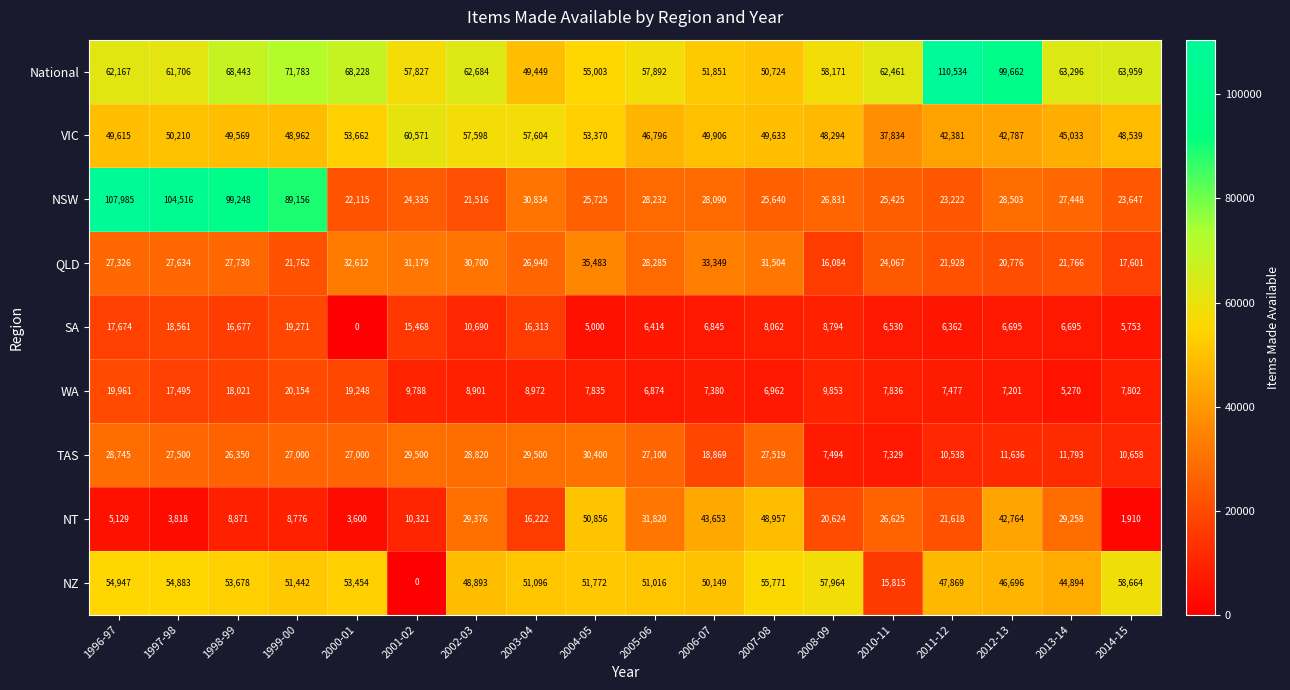

Rank the series by their maximum value, from highest to lowest.

National, NSW, VIC, NZ, NT, QLD, TAS, WA, SA